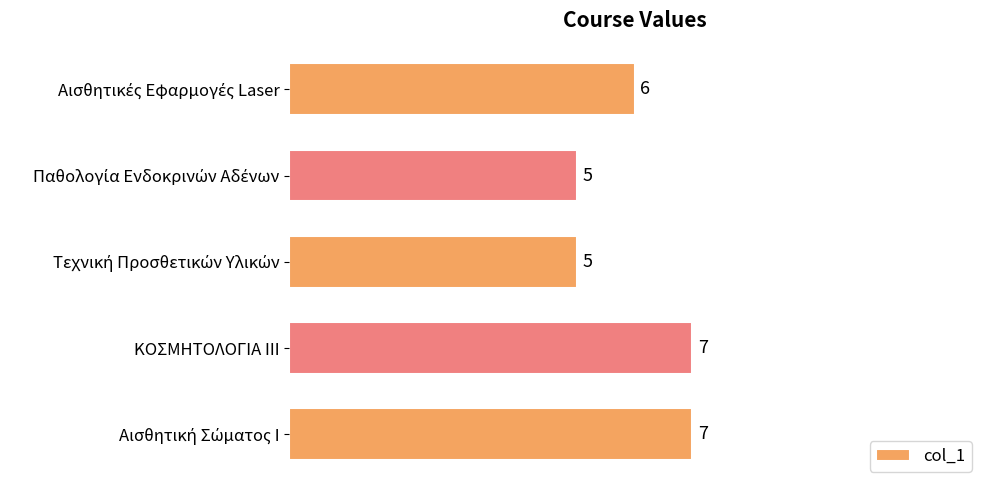

Reading bottom to top, what are all the values shown in this chart?

7	7	5	5	6